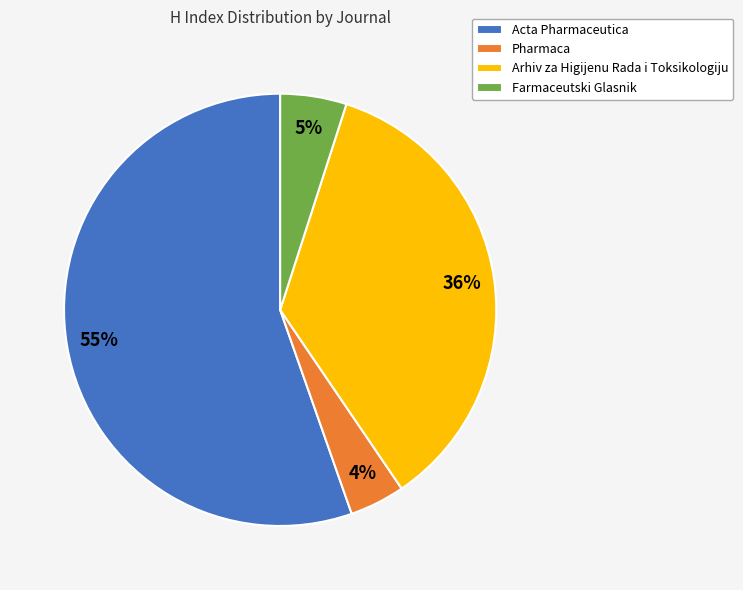

What is the majority slice?

Acta Pharmaceutica